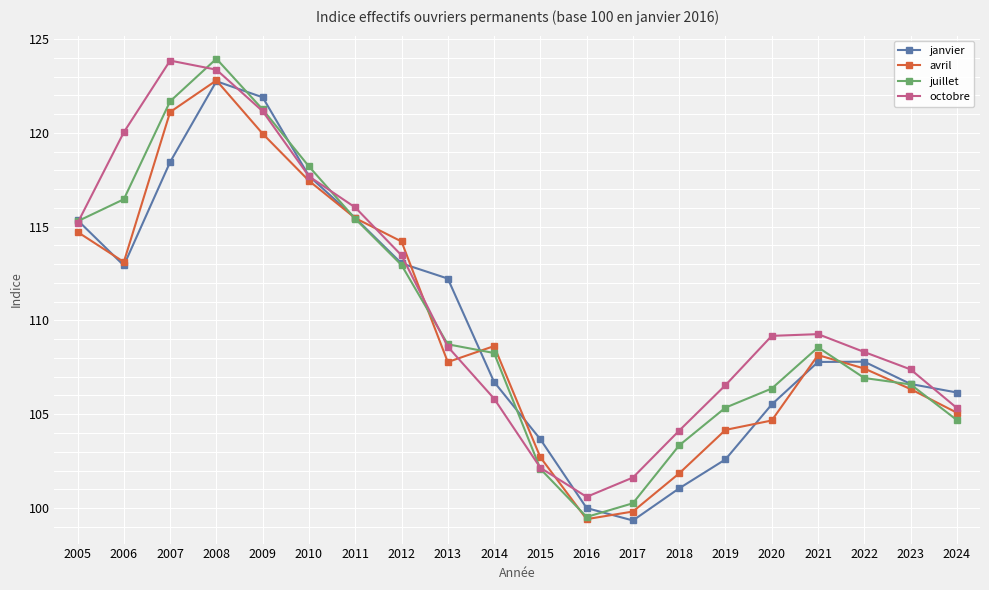

How many values in the octobre series exceed 109?

10